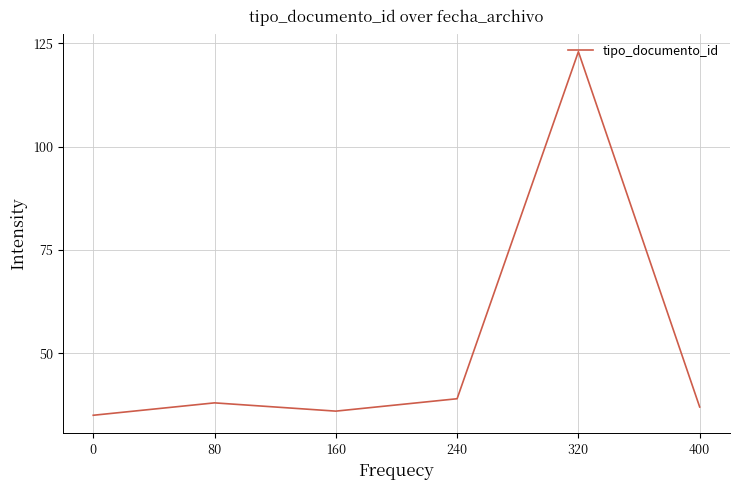

Rank the categories by value from lowest to highest.

0, 160, 400, 80, 240, 320